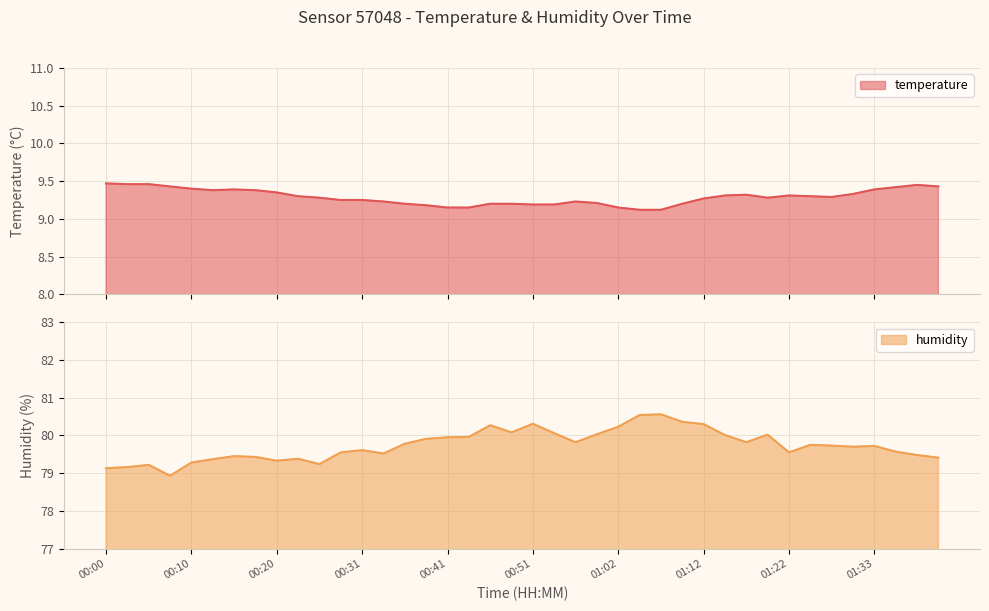

What is the smallest value displayed?

9.1